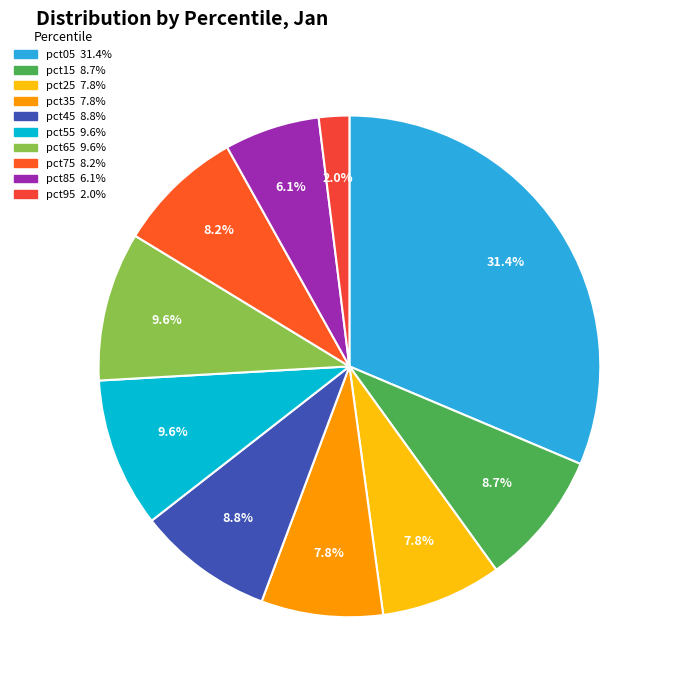

Approximately how many times larger is the value at pct35 compared to pct55?

0.8